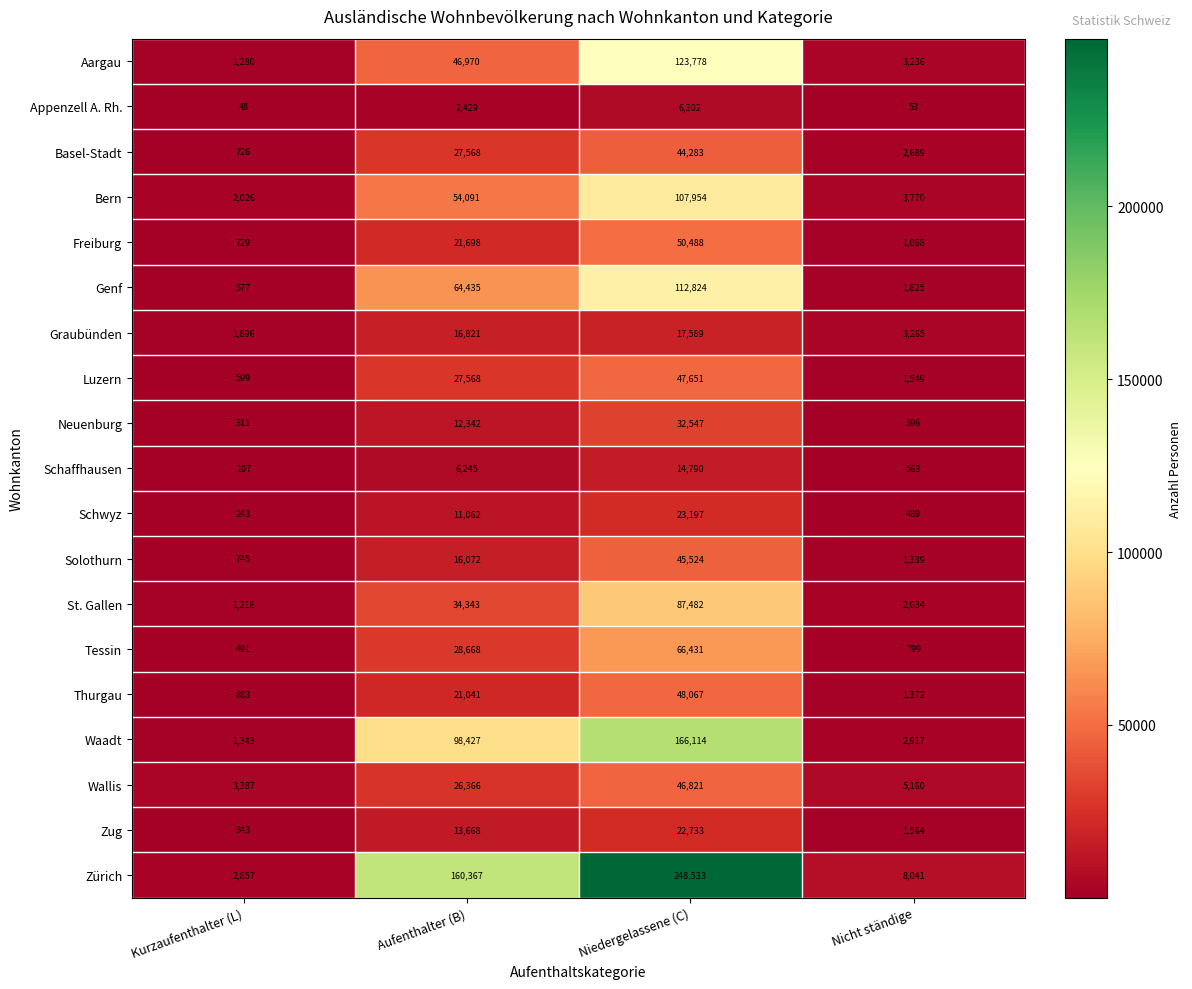

How many data points does each series have?

4